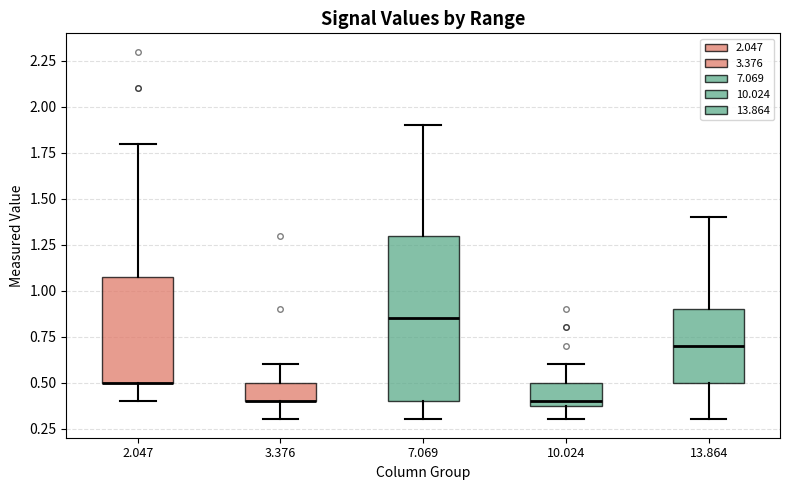

Reading left to right, transcribe this box plot: for each box, give where its median line is, the range the box spans, and where its two whiskers end, as read against the y-axis. The values are not printed on the chart, so give them approximately, as read against the axis.

2.047: median 0.50 (drawn on the box's lower edge), box 0.50 to 1.10, whiskers 0.40 to 1.80
3.376: median 0.40 (drawn on the box's lower edge), box 0.40 to 0.50, whiskers 0.30 to 0.60
7.069: median 0.85, box 0.40 to 1.30, whiskers 0.30 to 1.90
10.024: median 0.40 (just above the box's lower edge), box 0.40 to 0.50, whiskers 0.30 to 0.60
13.864: median 0.70, box 0.50 to 0.90, whiskers 0.30 to 1.40